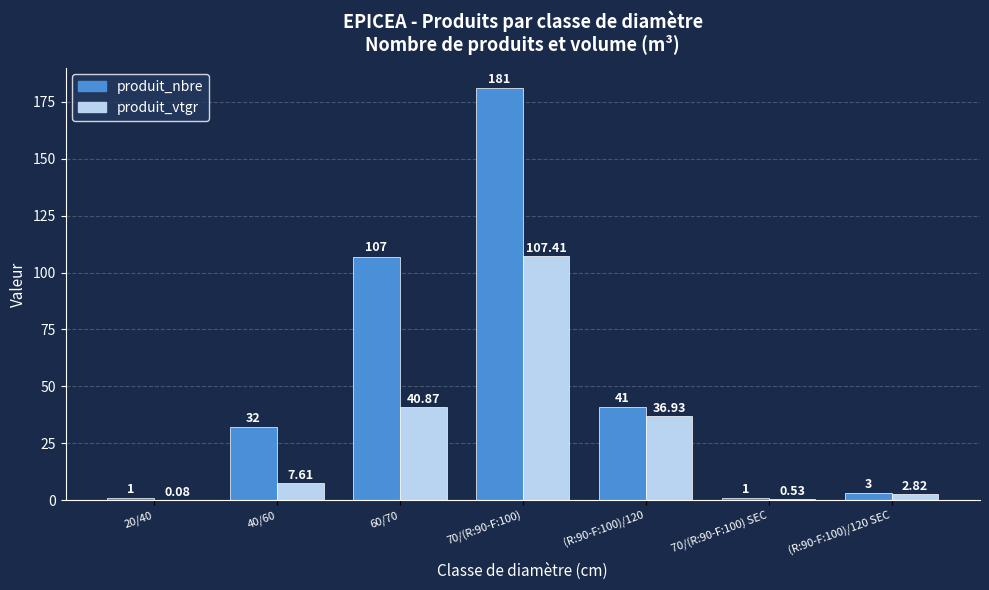

Does the chart contain stacked bars?

No